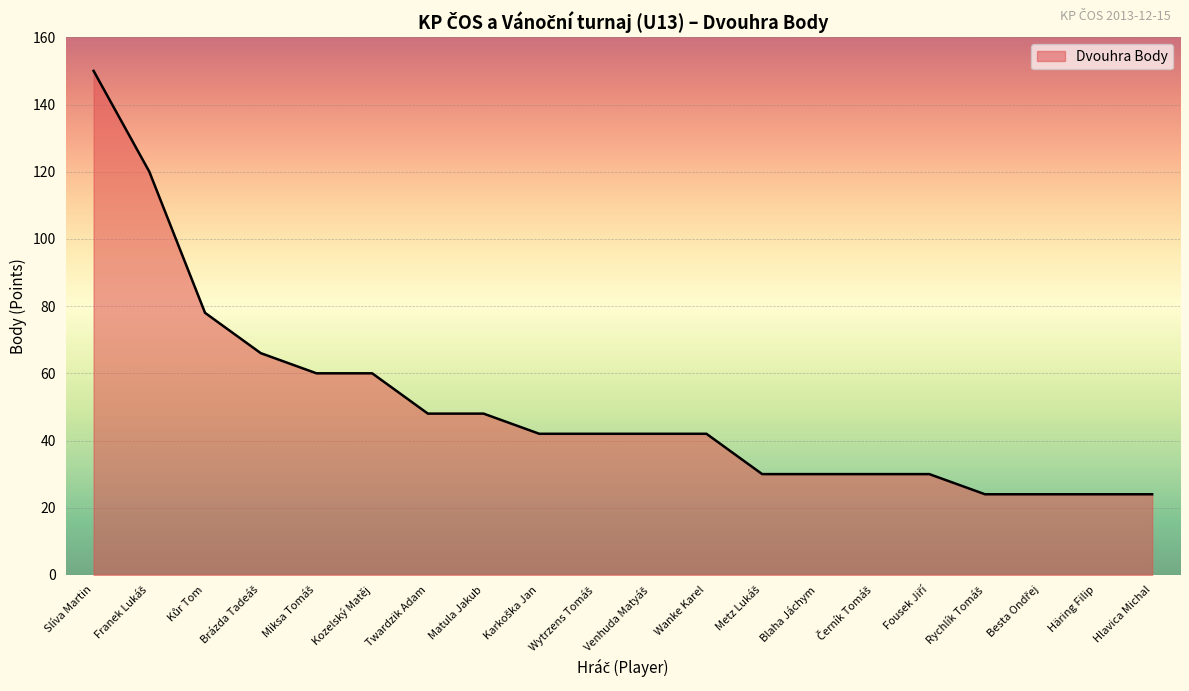

What is the change in value from Kozelský Matěj to Twardzik Adam?

-12